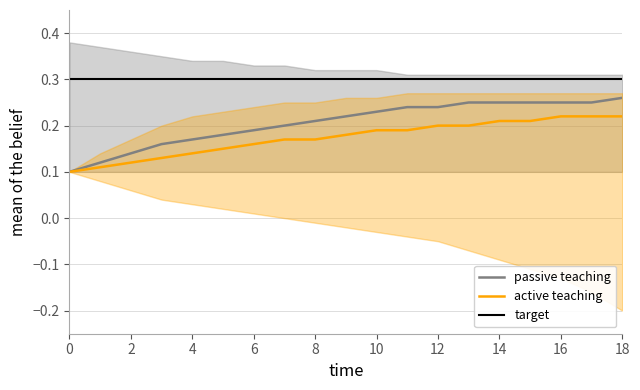

The target series shows 0.3 at 14. True or false?

True